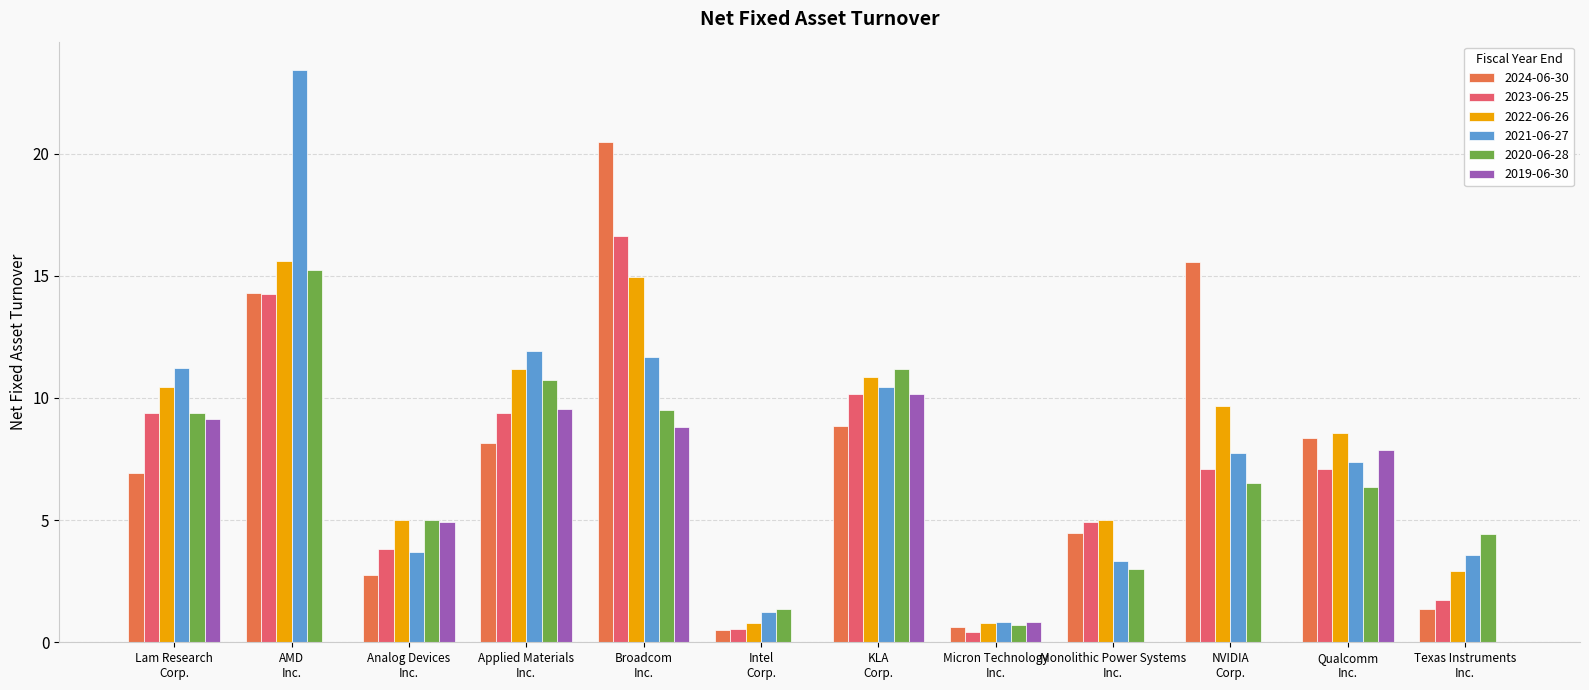

Where is 2019-06-30 nearest to the value 5?

Analog Devices
Inc.